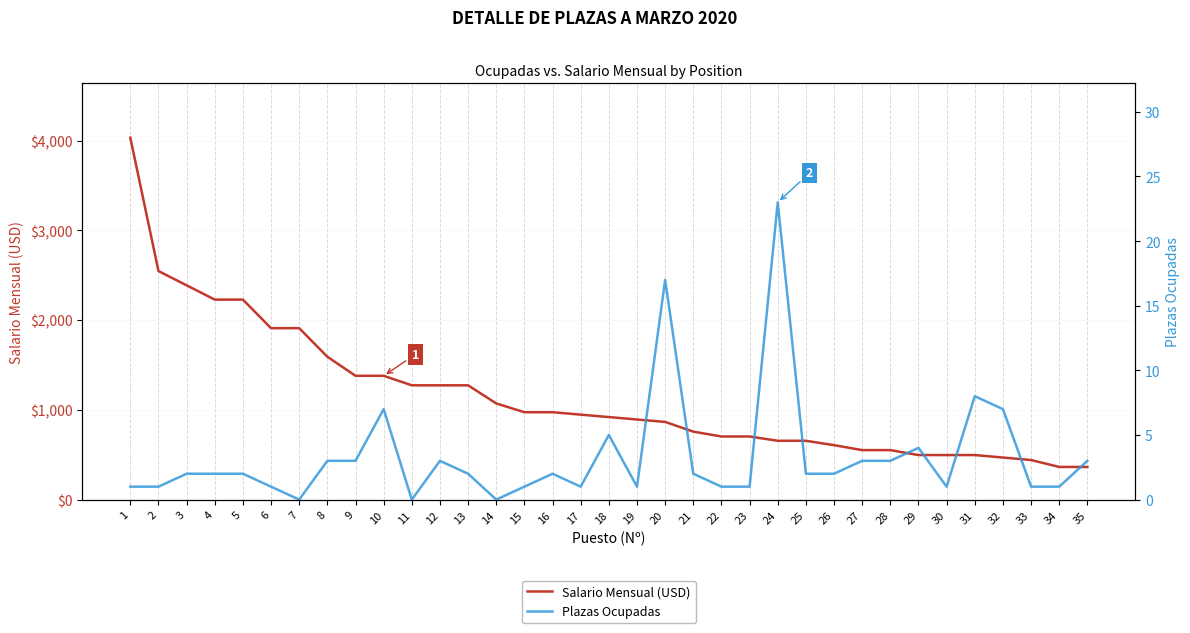

What is the average value of the Salario Mensual (USD) series?

1153.1